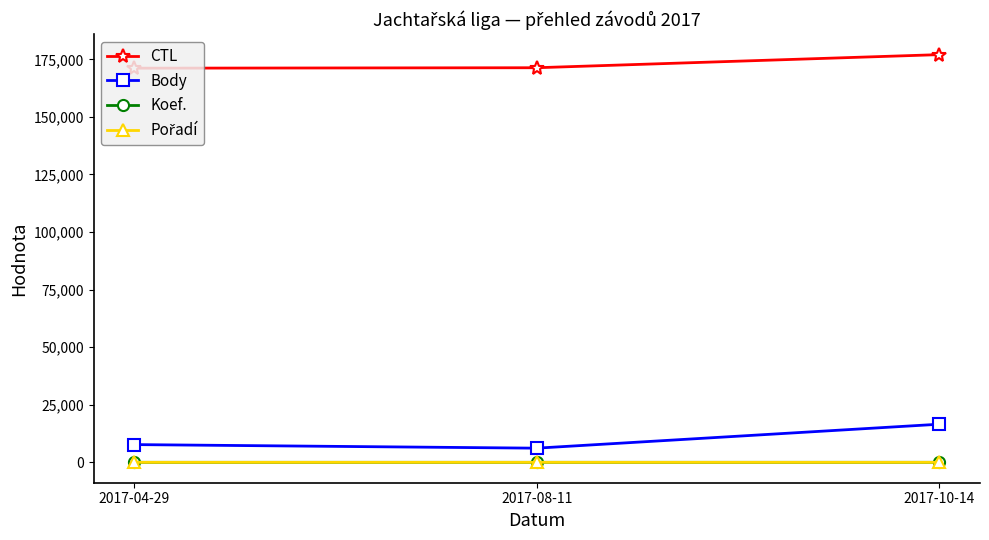

The value of Body at 2017-08-11 is 6154. True or false?

True